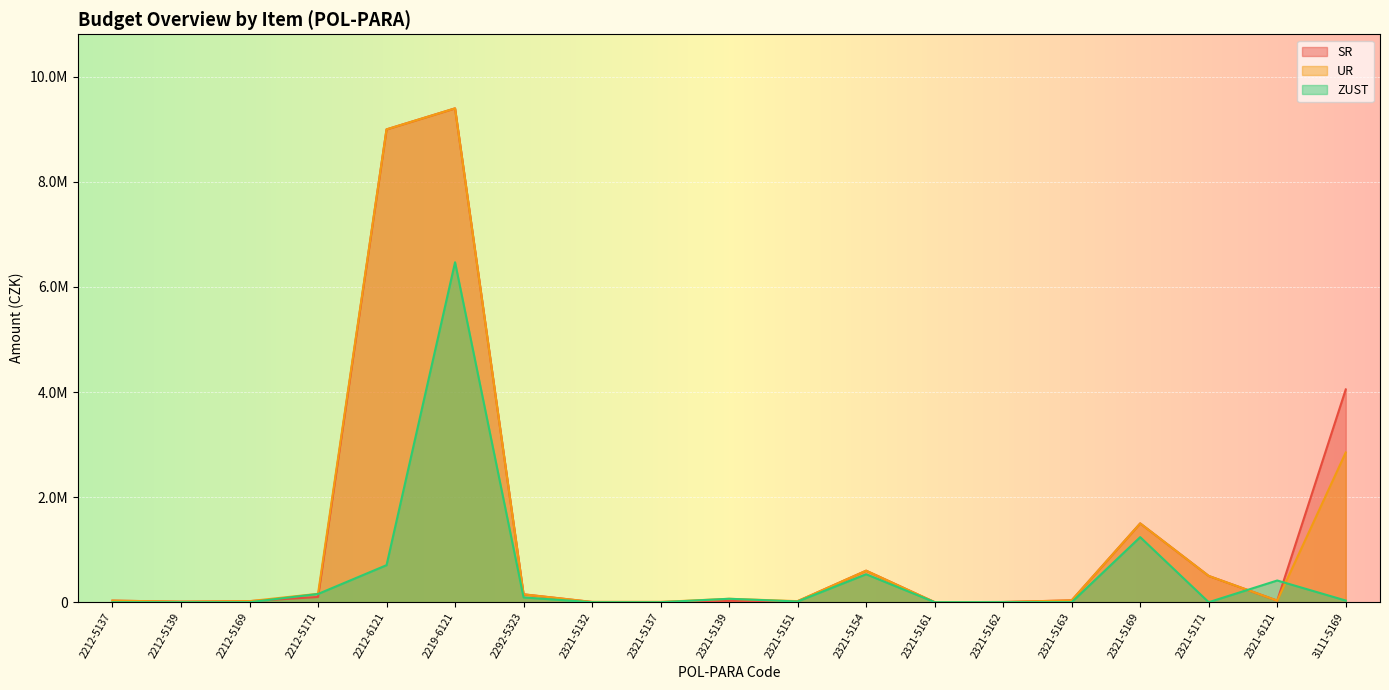

At which category is the sum across all series the highest?

2219-6121